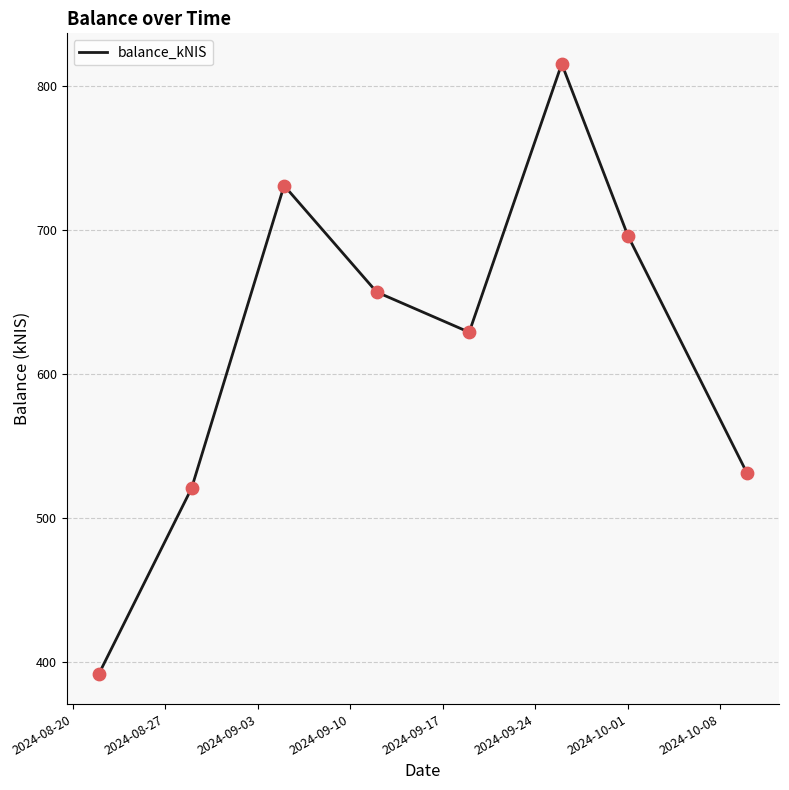

What is the sum of all values?

4972.8